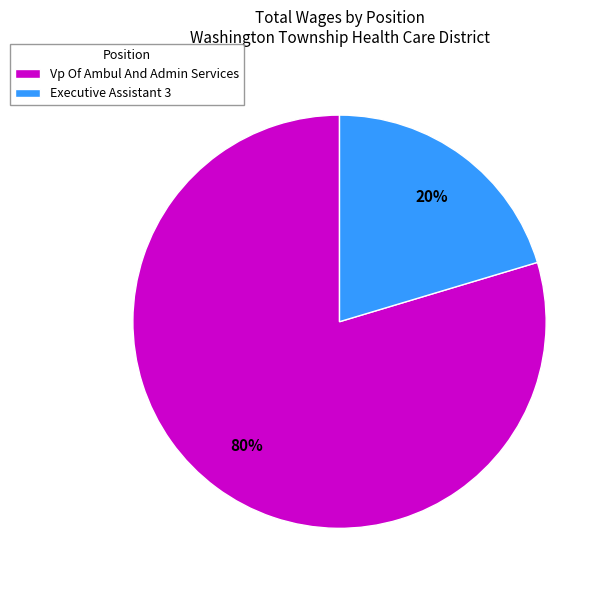

How many segments does this pie chart have?

2